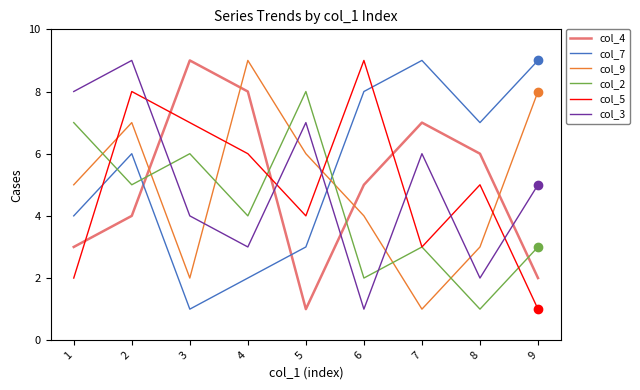

What is the approximate value of col_9 at 3?

2